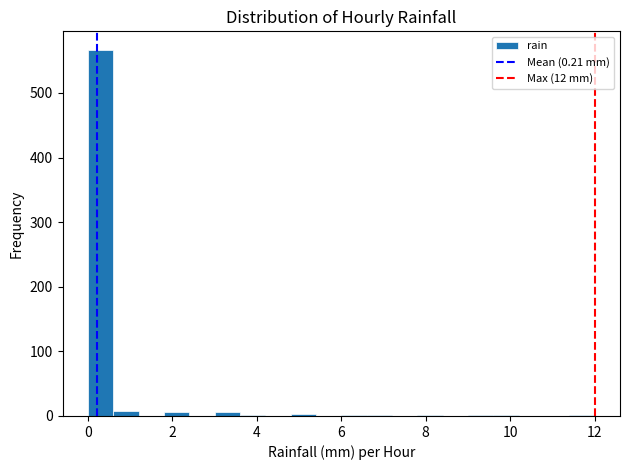

Around what value on the x-axis is the tallest bar? Give the approximate position of its centre, as read against the axis.

0.4